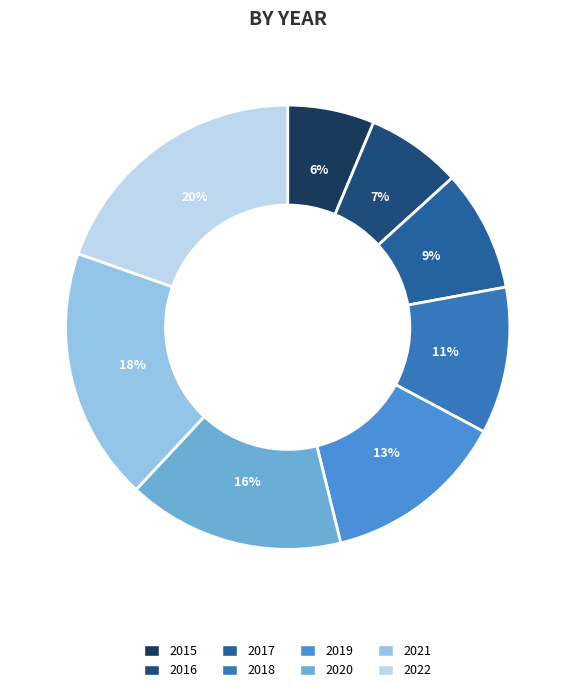

How many slices are in this pie chart?

8